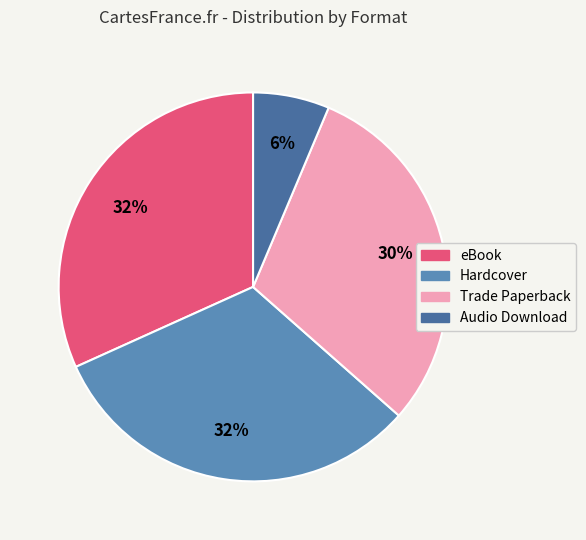

The eBook slice represents 37% of the pie. True or false?

False